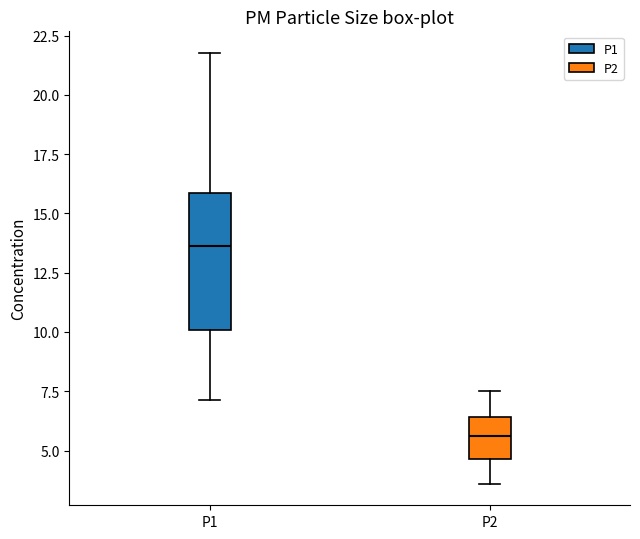

Reading left to right, transcribe this box plot: for each box, give where its median line is, the range the box spans, and where its two whiskers end, as read against the y-axis. The values are not printed on the chart, so give them approximately, as read against the axis.

P1: median 13.5, box 10.0 to 16.0, whiskers 7.0 to 22.0
P2: median 5.5, box 4.5 to 6.5, whiskers 3.5 to 7.5